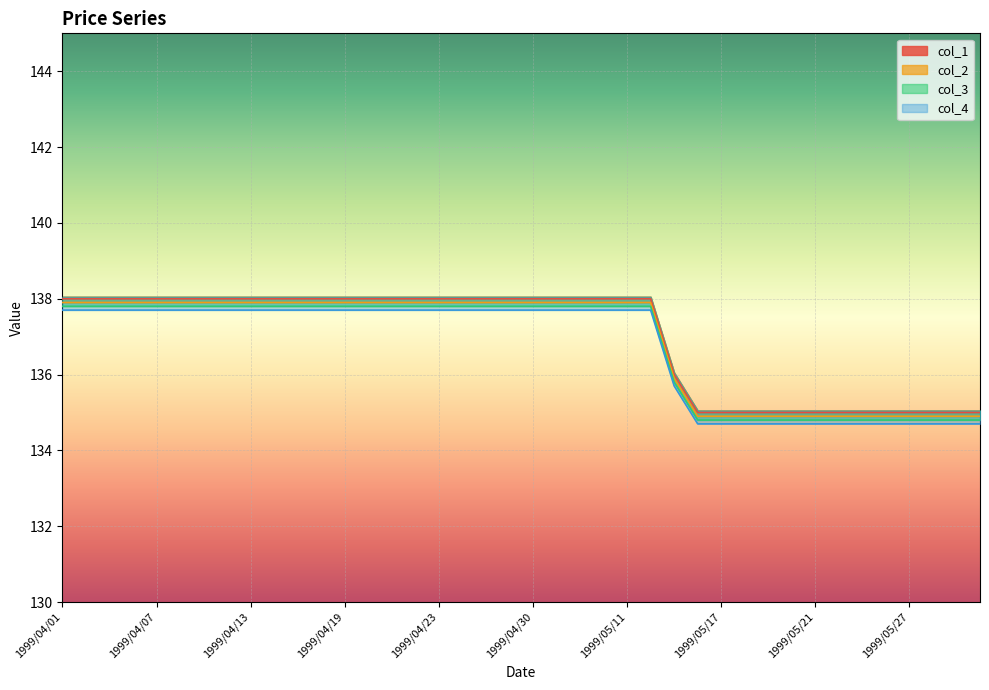

Between 1999/04/09 and 1999/04/05, which is larger?

1999/04/09